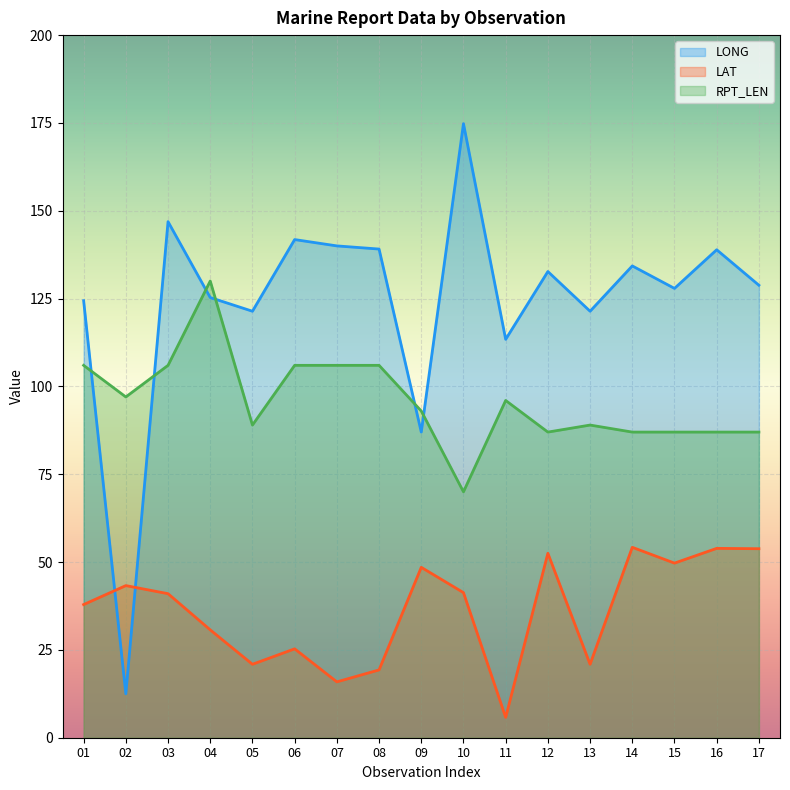

At which category is the sum across all series the highest?

03